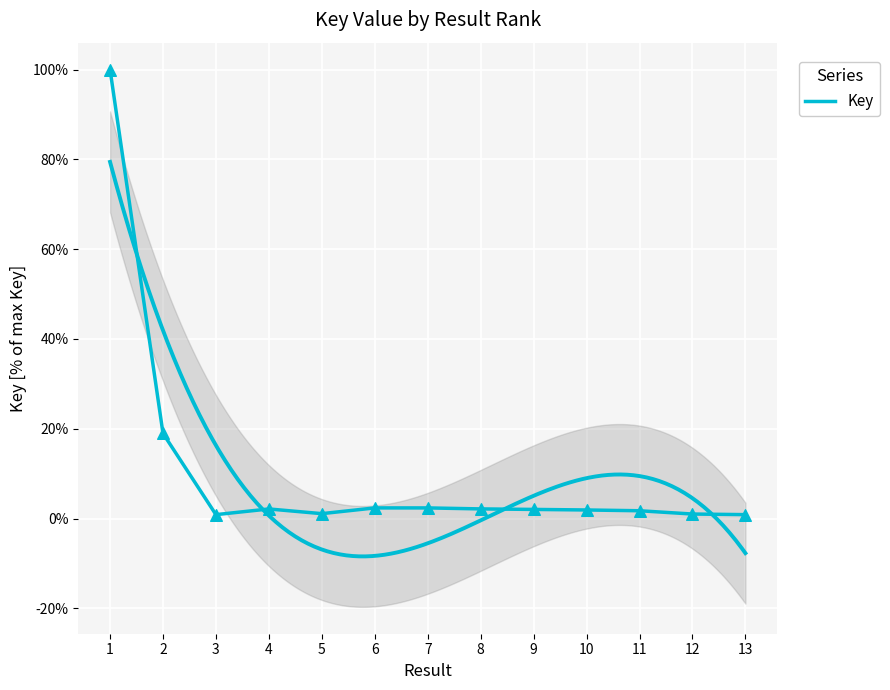

What is the change in value from 3 to 7?

+1.5